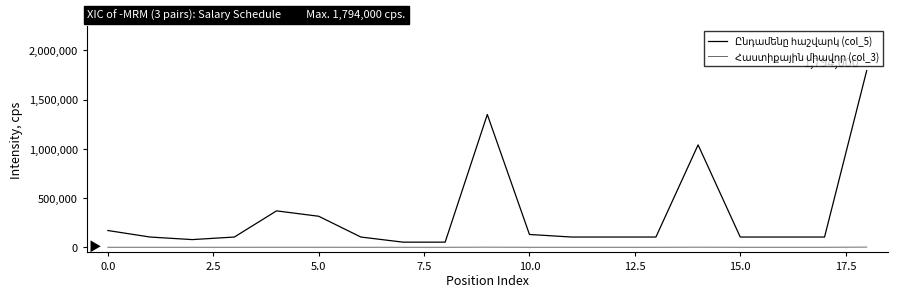

What is the maximum value shown in the chart?

1794000